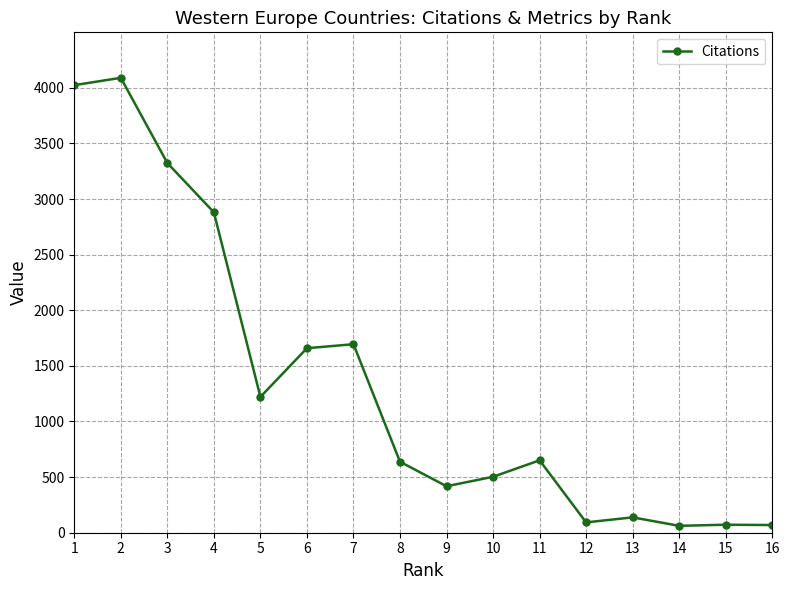

What is the ratio of the value at 9 to the value at 11?

0.6